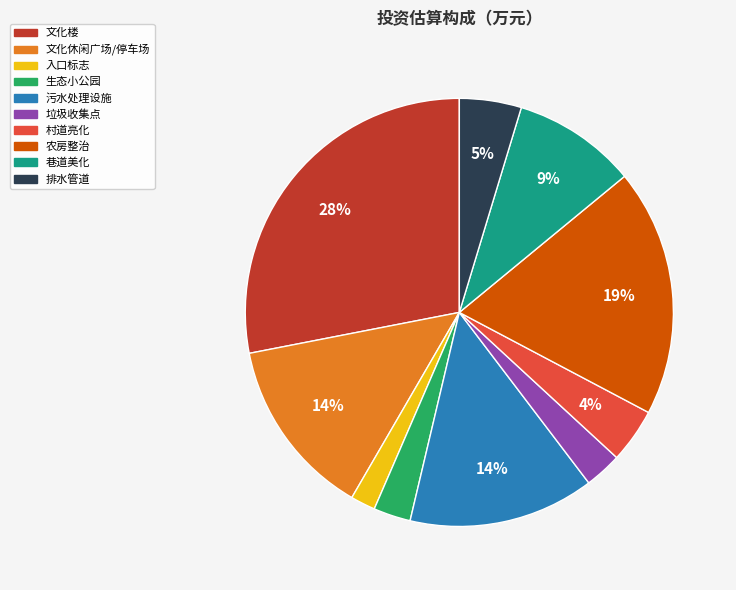

Is the sum of 入口标志 and 生态小公园 greater than half?

No